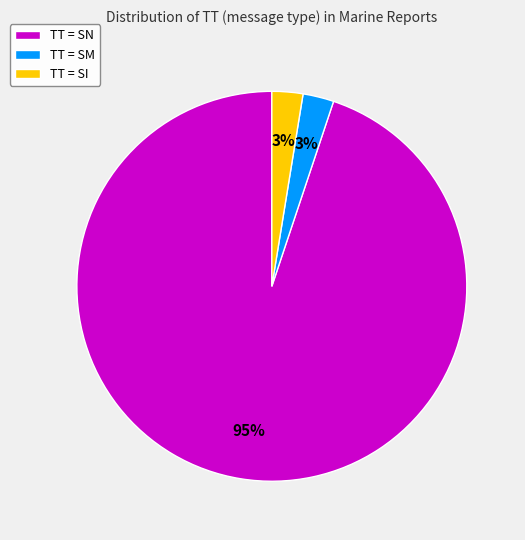

To the nearest percent, what portion does TT = SM represent?

3%